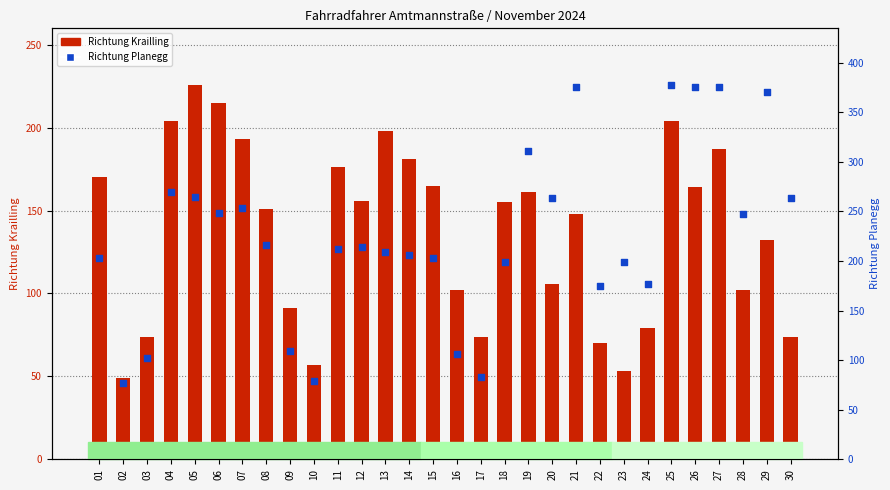

Which series reaches the maximum Y coordinate?

Richtung Planegg